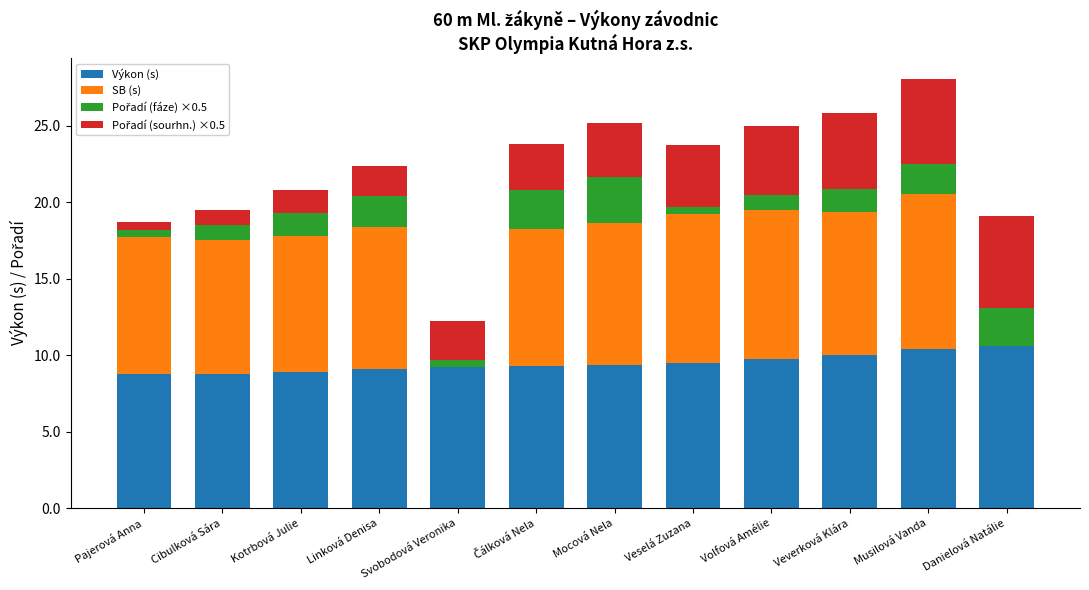

Does the chart contain stacked bars?

Yes